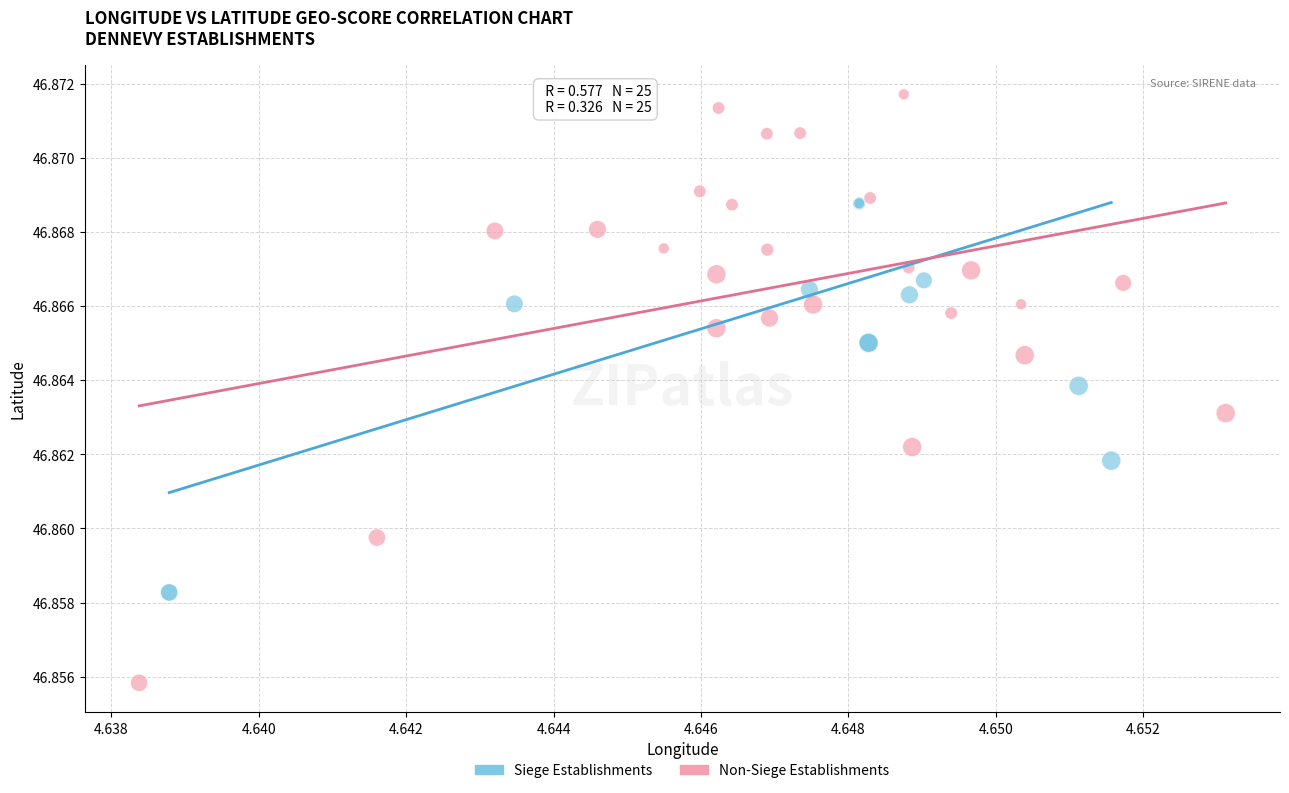

Which series has the widest spread of Y values?

Non-Siege Establishments